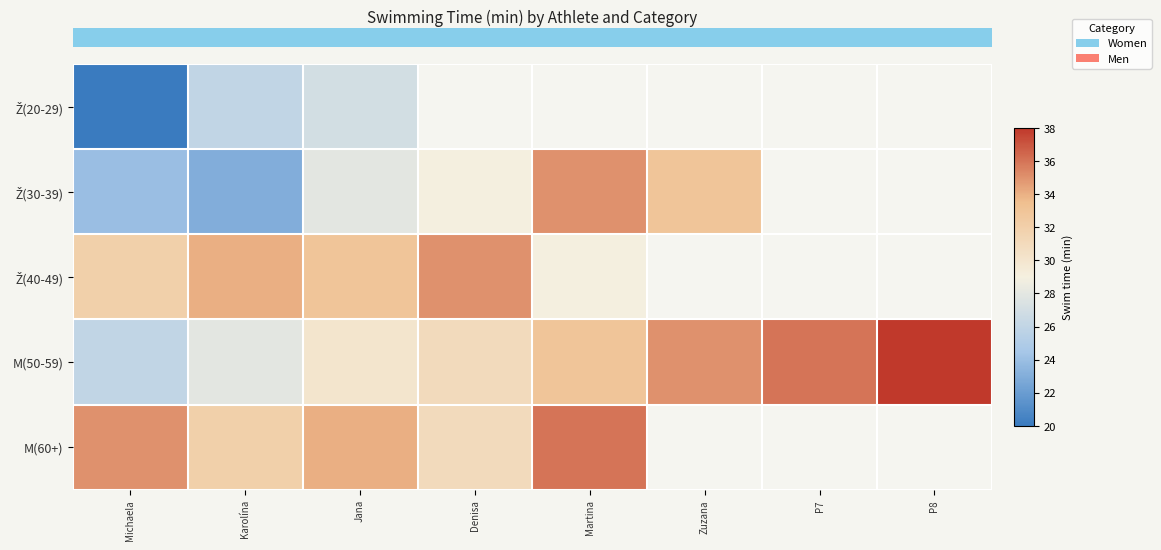

What is the greatest value displayed?

38.0